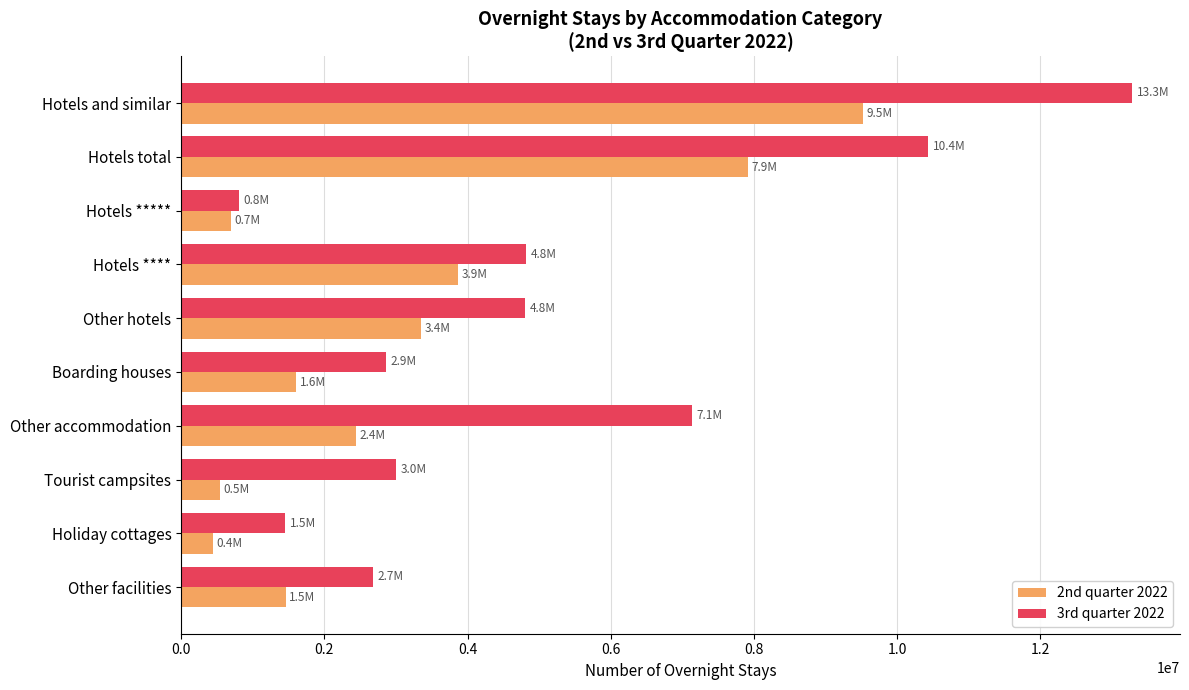

Is the value of 3rd quarter 2022 at Other hotels greater than the value of 2nd quarter 2022 at Other facilities?

Yes